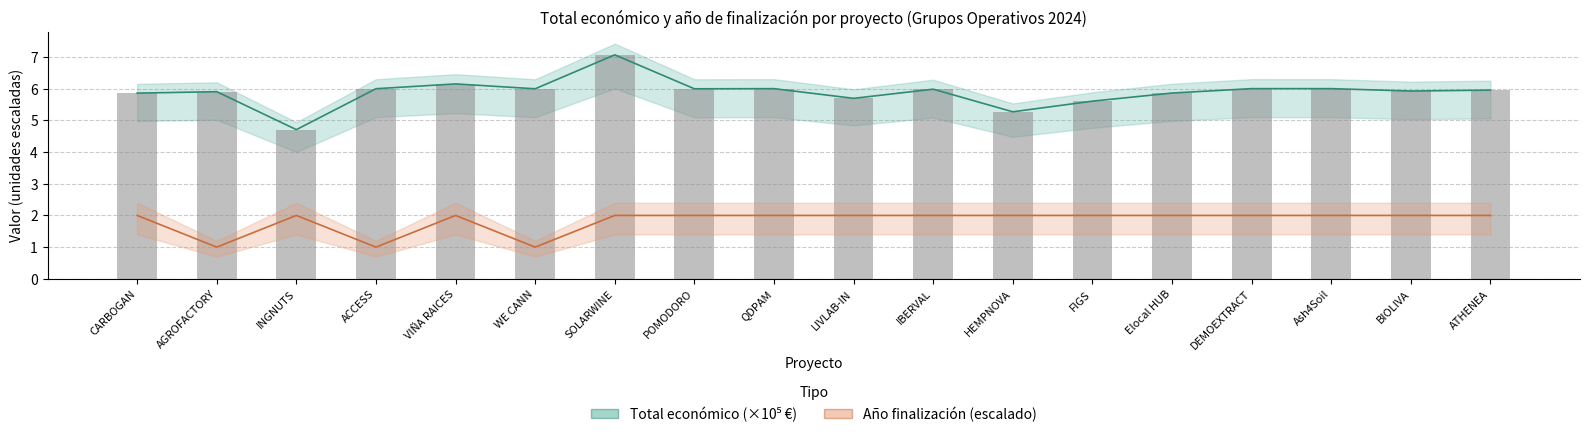

At how many categories does at least one series exceed 6?

3